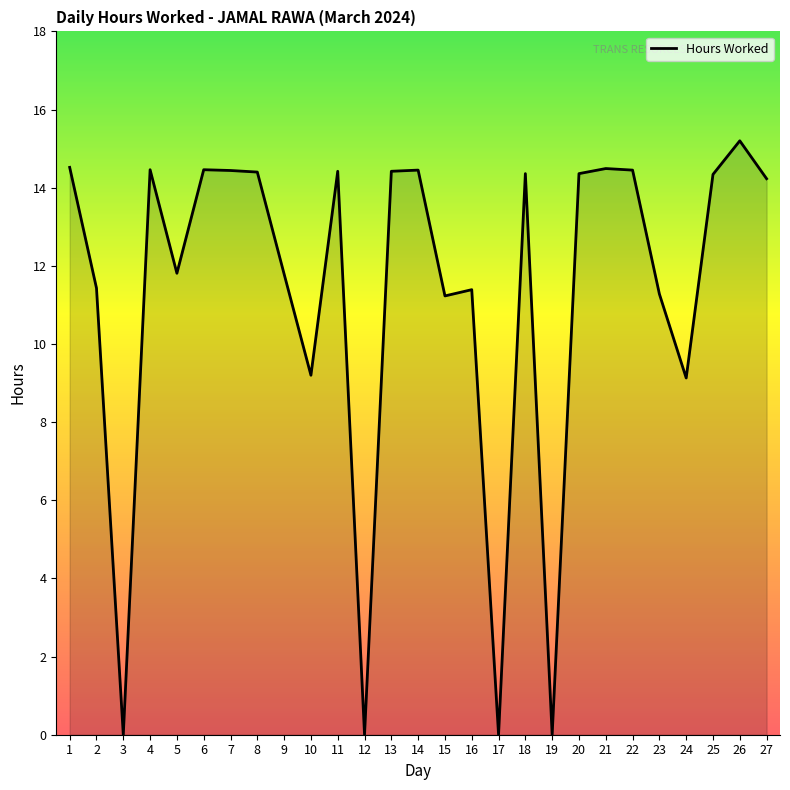

What is the average value?

11.3